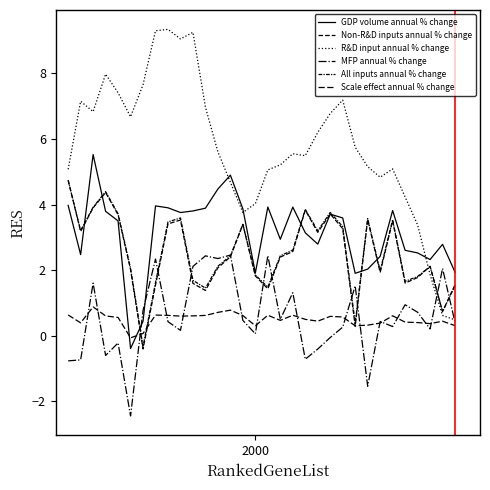

Does the chart have visible grid lines?

No